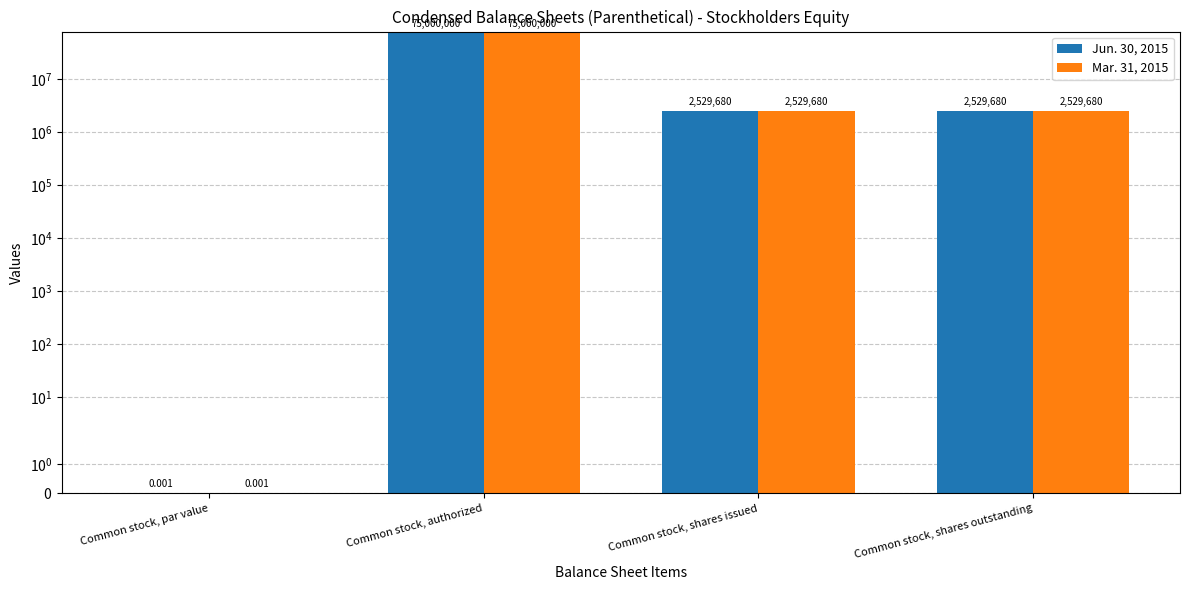

How many data points in Jun. 30, 2015 are above 2529680?

1